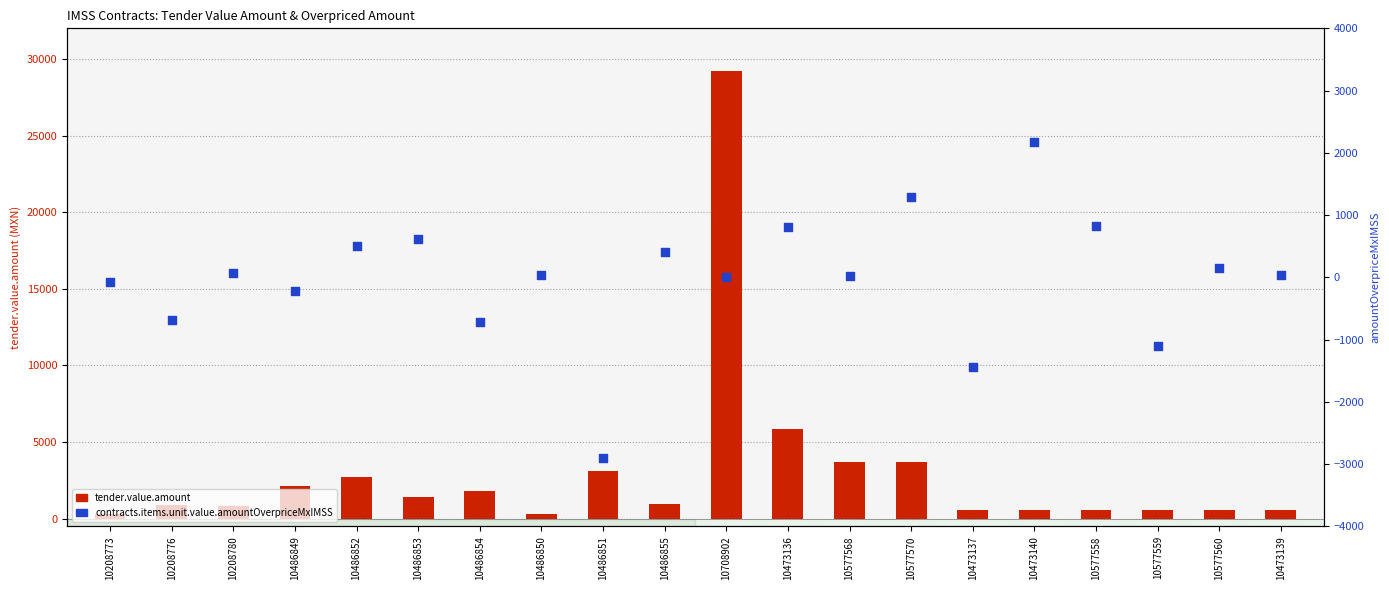

What are all the series names shown in the legend?

tender.value.amount, contracts.items.unit.value.amountOverpriceMxIMSS